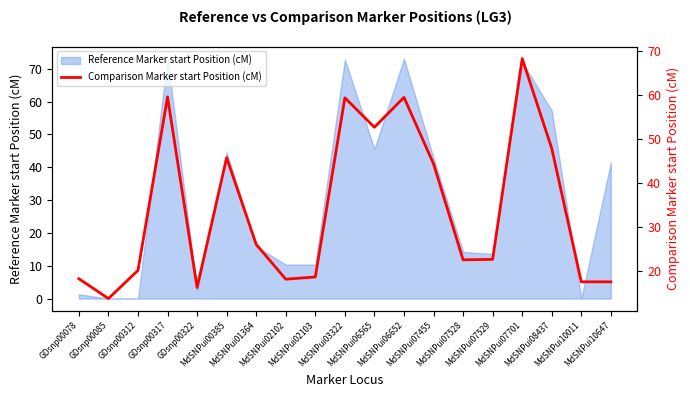

What is the maximum value shown in the chart?

68.3